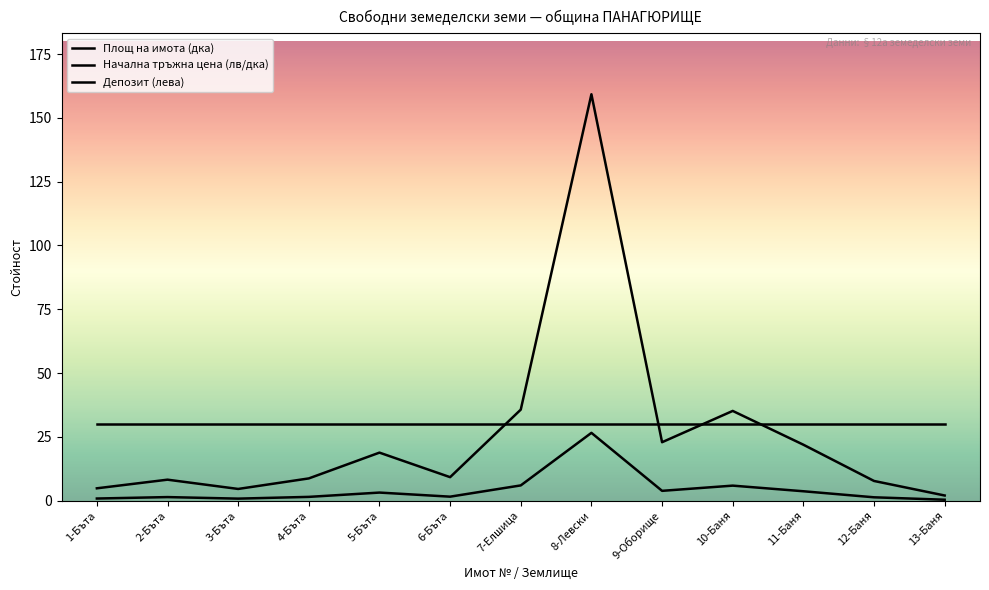

Is this an area chart (filled region under the line)?

No